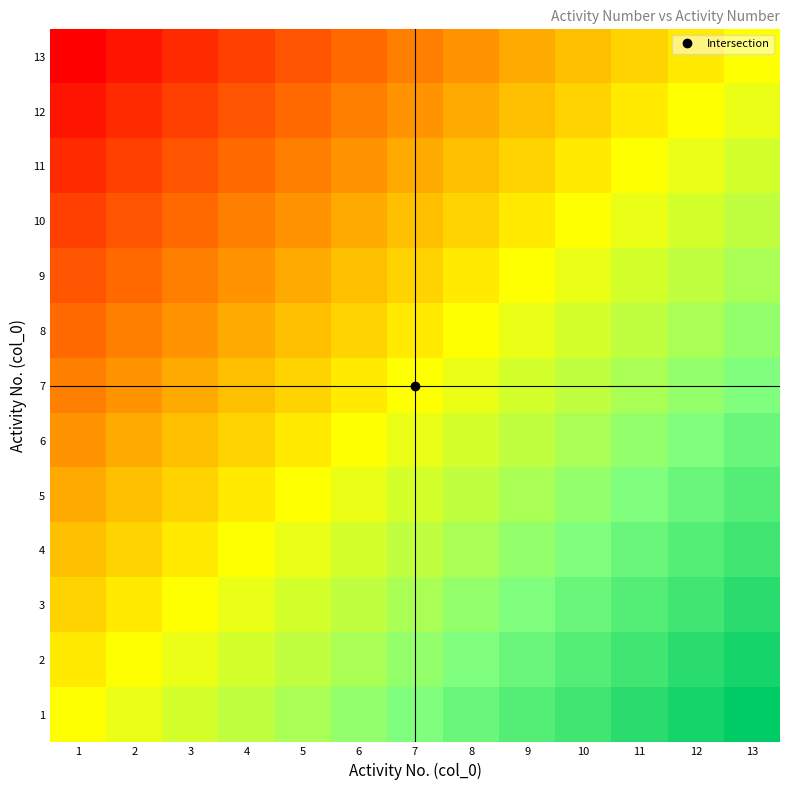

What is the spread (max minus min) of values at 5?

1.0